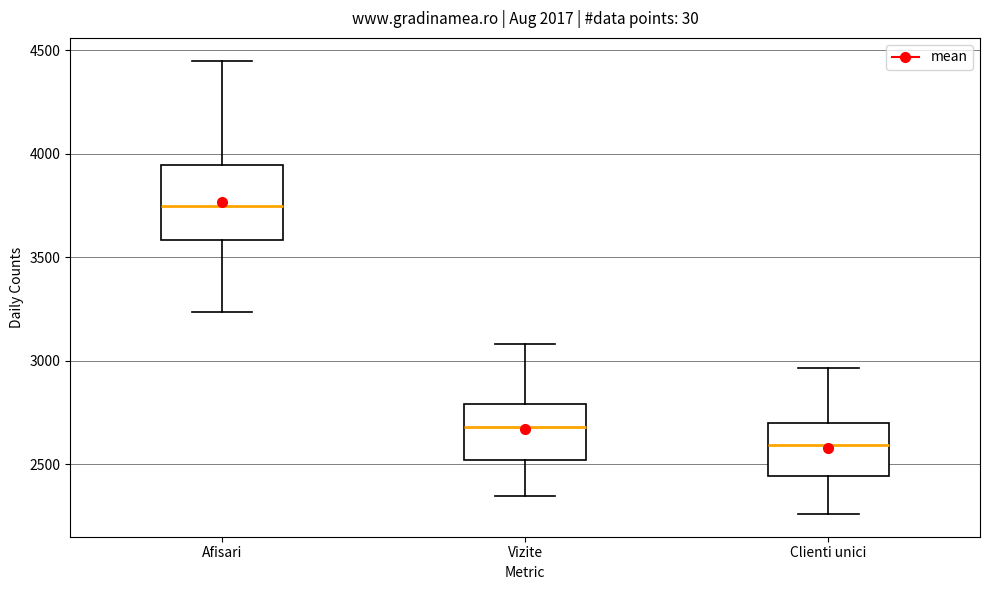

Comparing the boxes themselves (not the whiskers), which one is the tallest?

Afisari